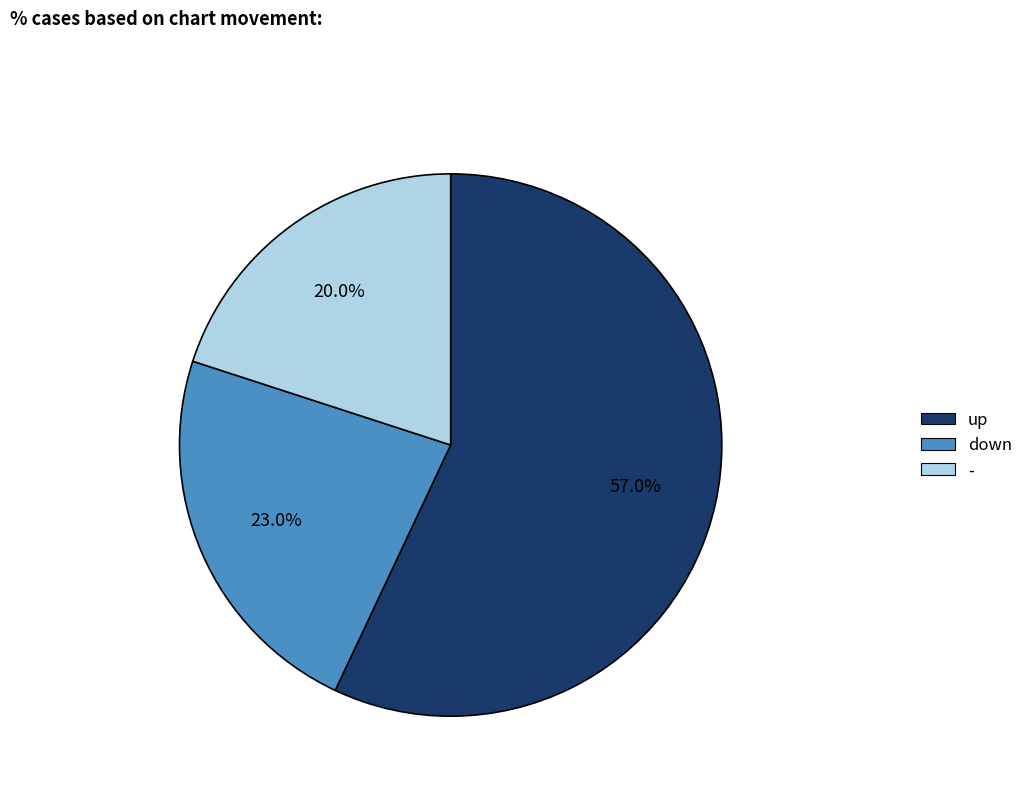

Is it true that down is 23% of the pie?

True